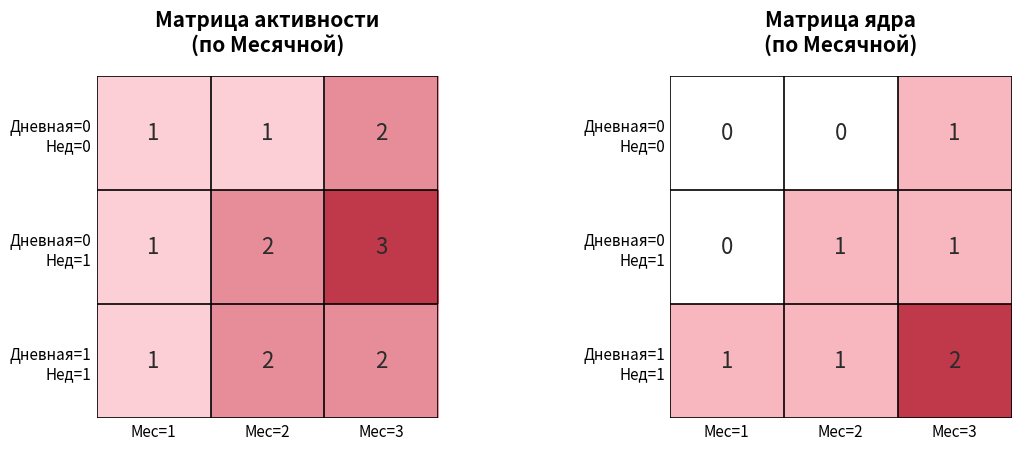

What is the average value of the Дневная=0 Нед=1 series?

1